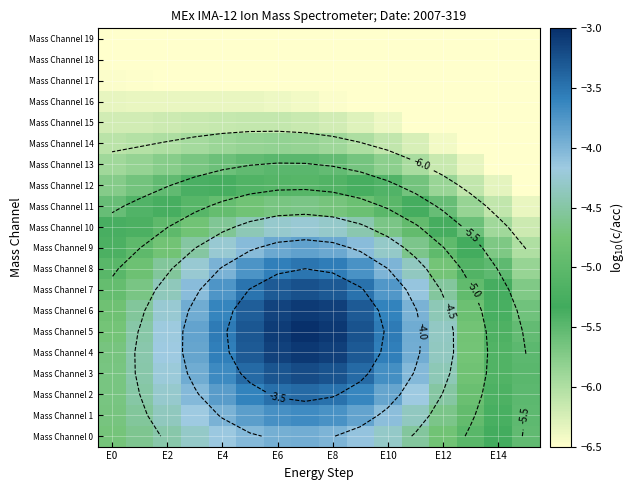

How many distinct data groups are displayed?

20